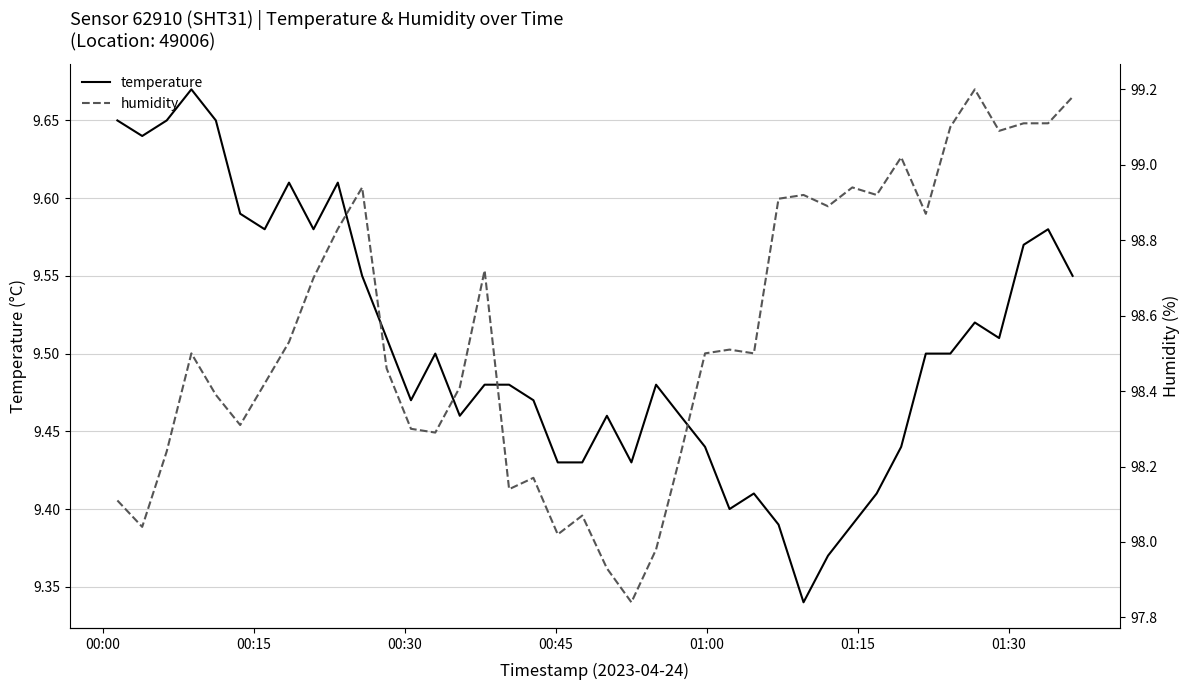

Count the number of categories in the chart.

40